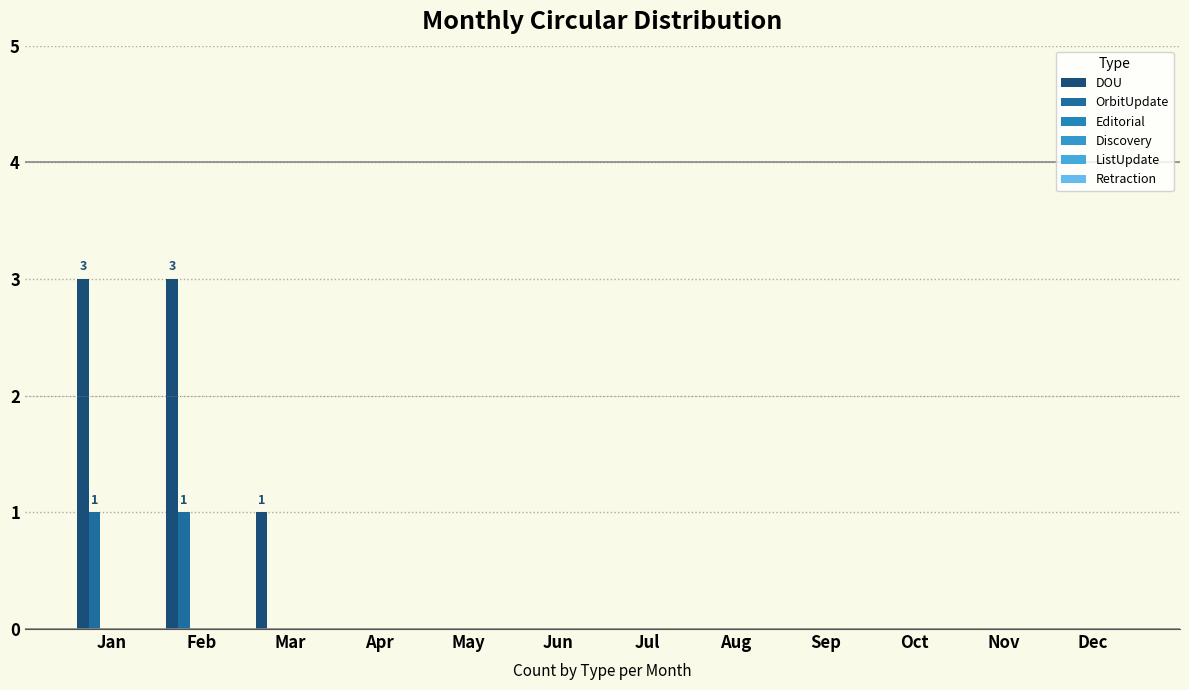

How many data points does each series have?

12